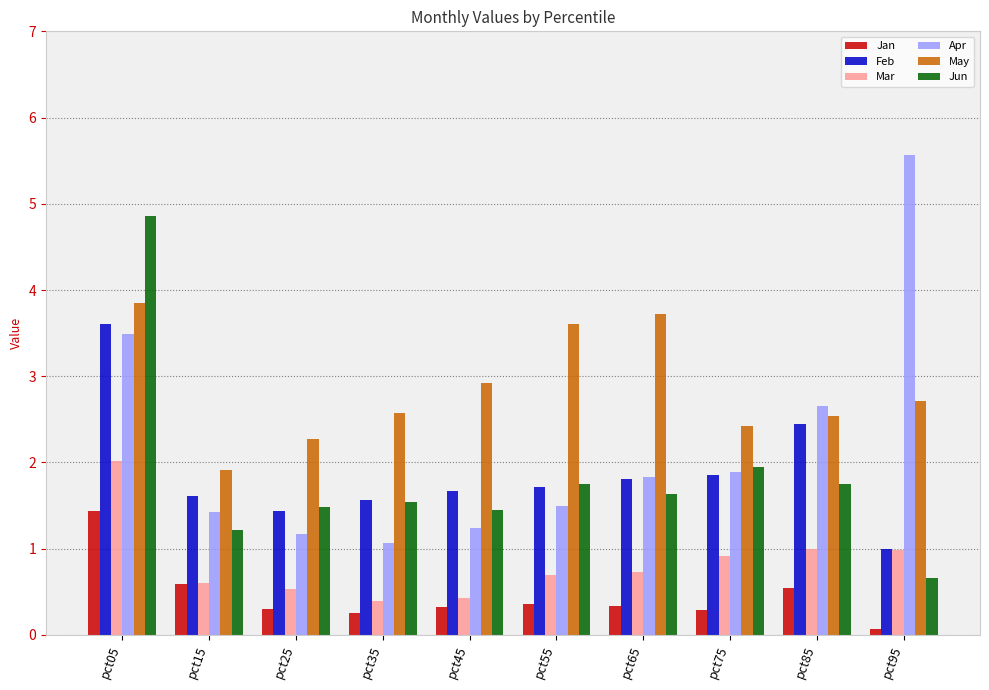

What value does the Mar series have at pct45?

0.4